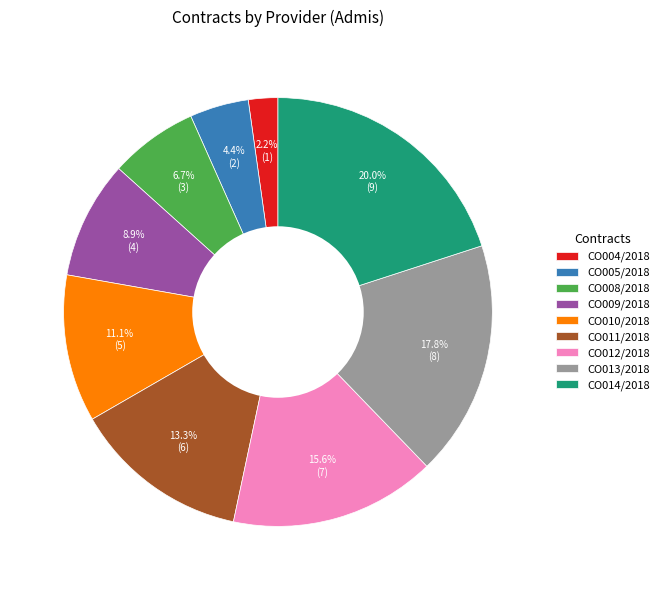

To the nearest percent, what portion does CO004/2018 represent?

2%